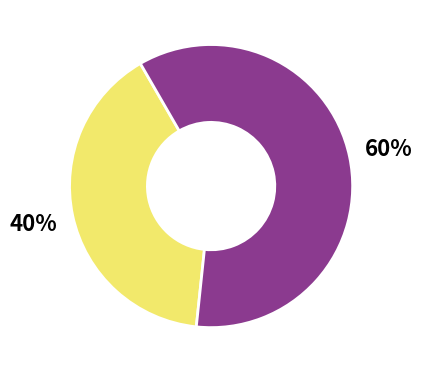

How many segments does this pie chart have?

2